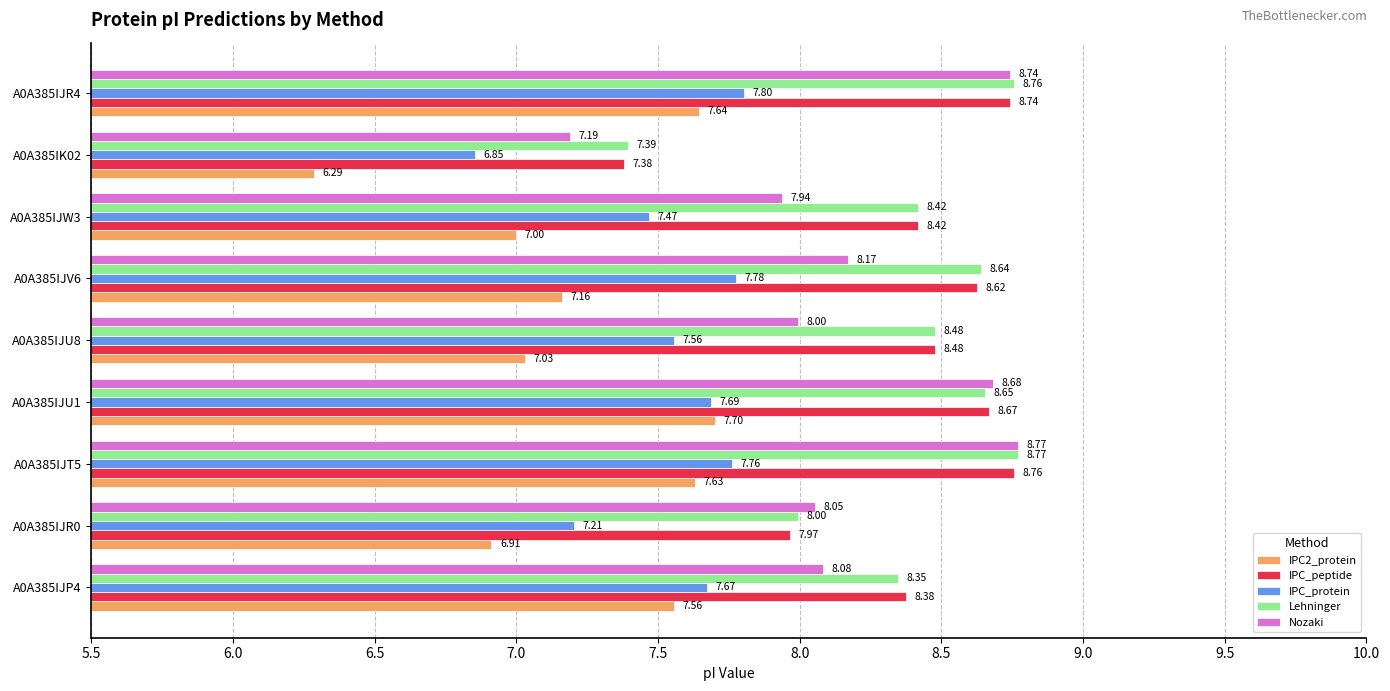

Which series has the largest total across all categories?

Lehninger